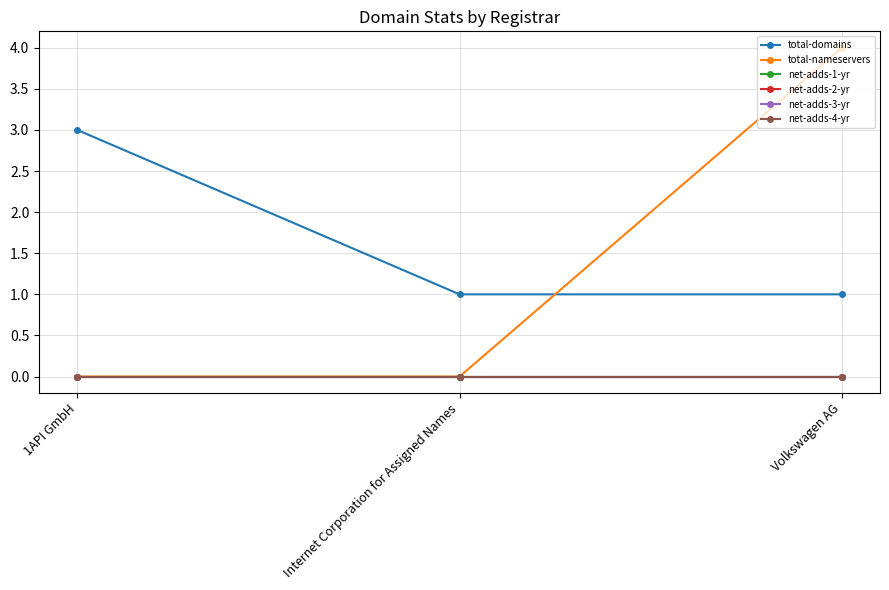

Is this an area chart (filled region under the line)?

No